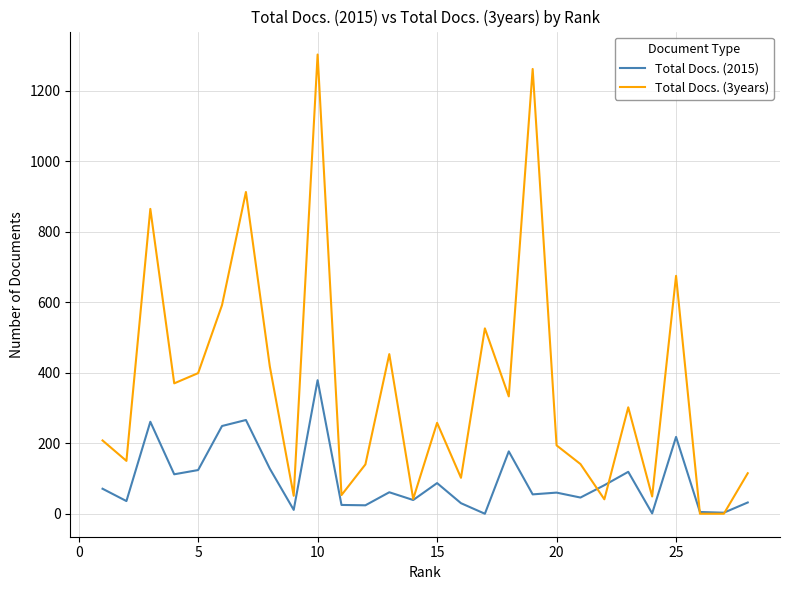

Which series has the widest spread of values?

Total Docs. (3years)